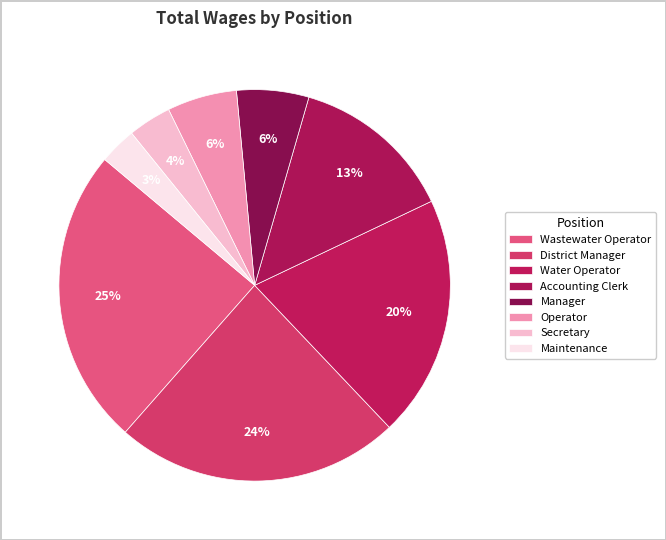

Is the sum of Wastewater Operator and Secretary greater than half?

No